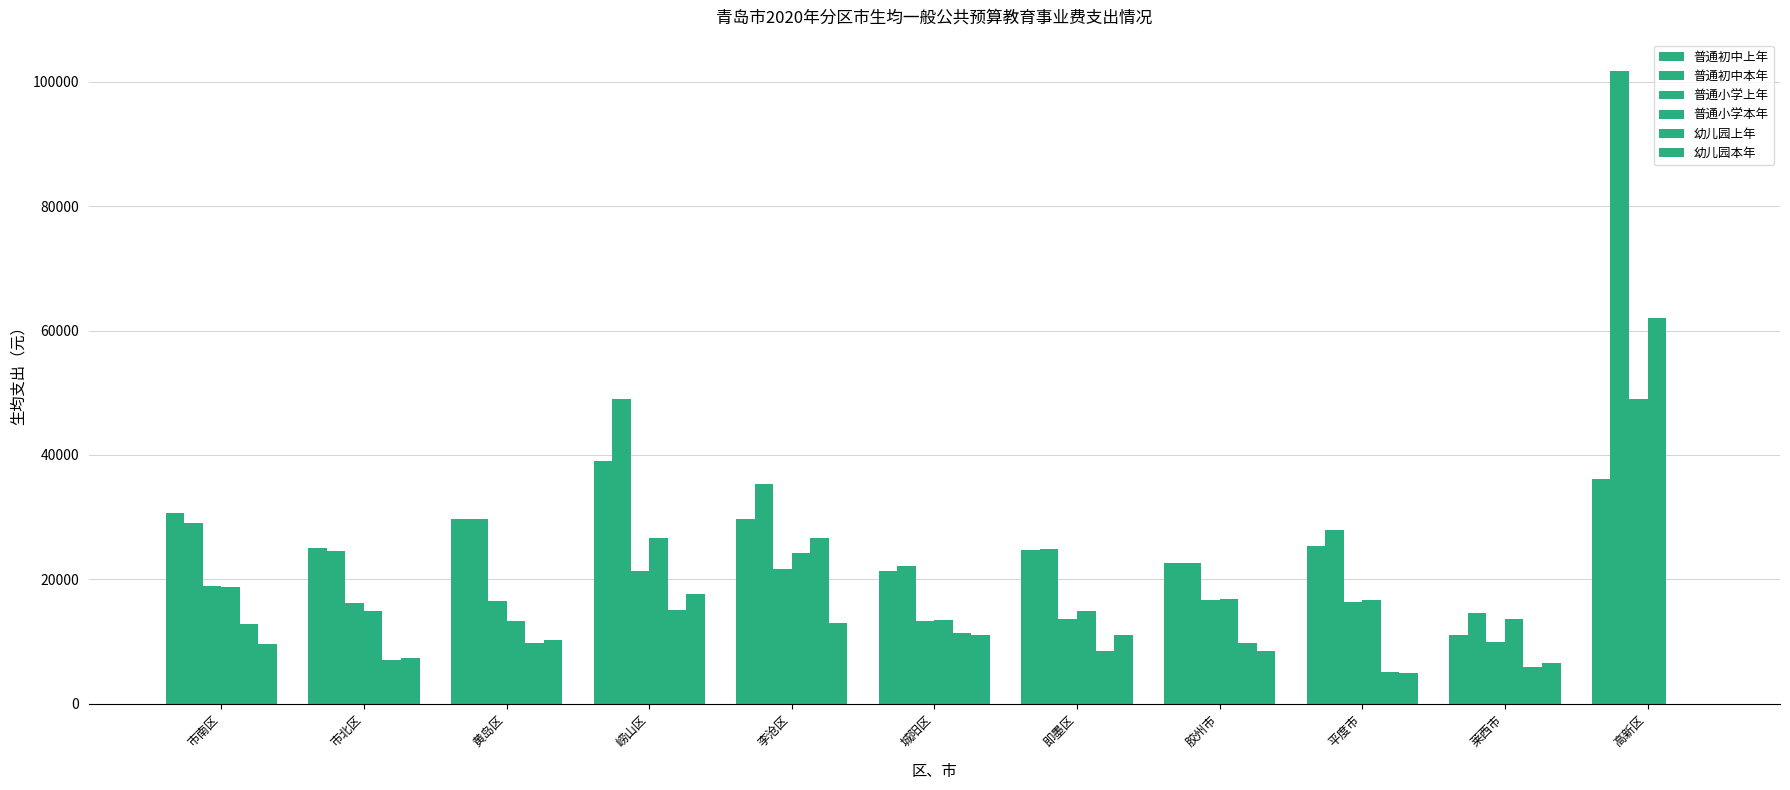

Where is 幼儿园本年 nearest to the value 8809?

胶州市